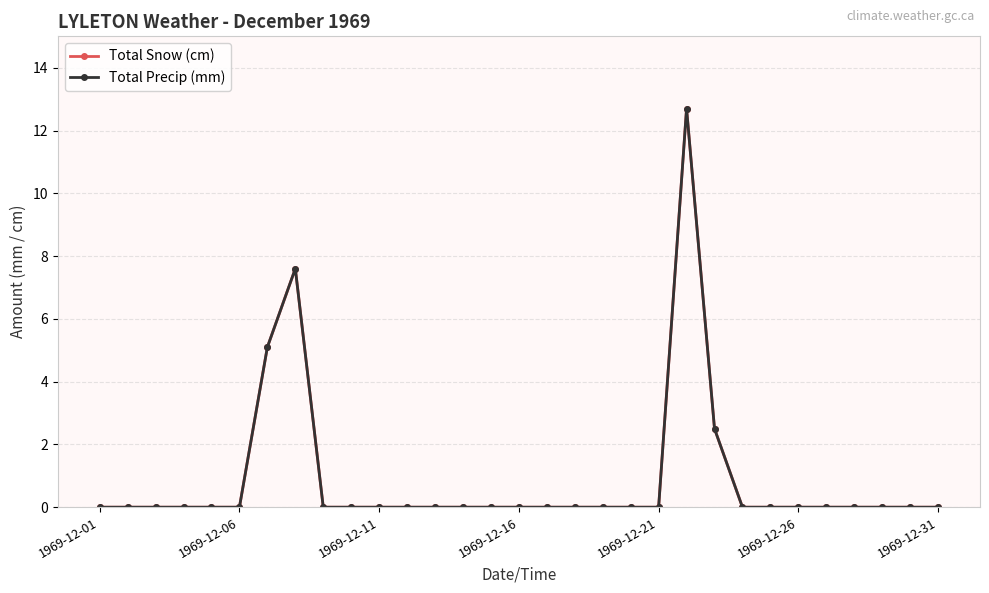

What is the difference between the second highest and minimum values in the Total Snow (cm) series?

7.6